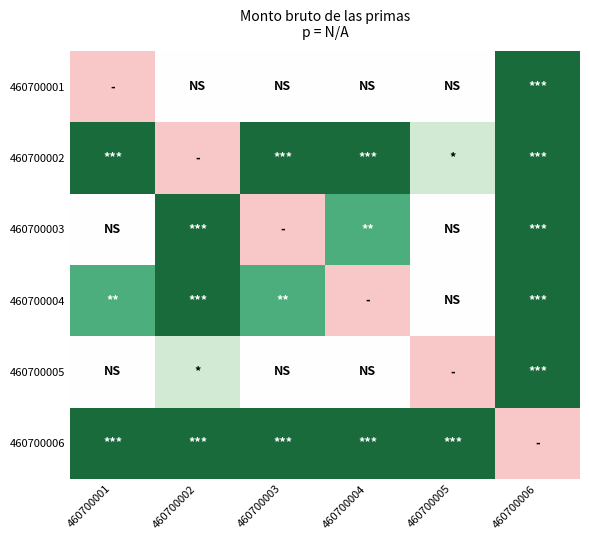

At which category does the chart reach its minimum across all series?

460700001